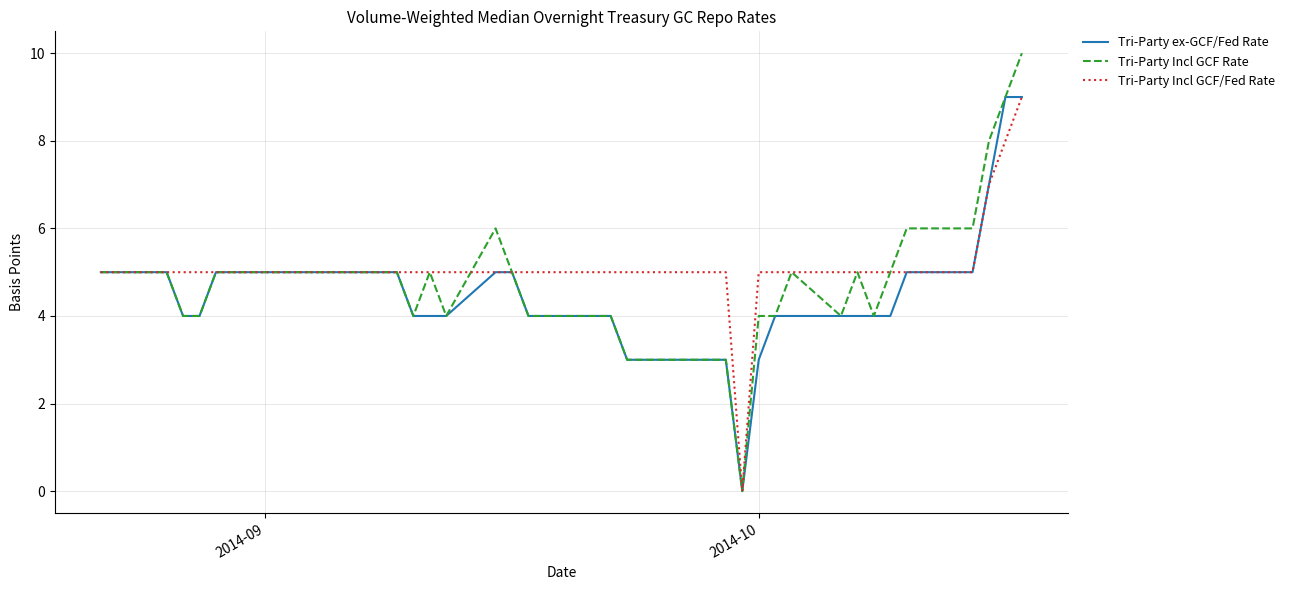

Which series has the largest range (max minus min)?

Tri-Party Incl GCF Rate